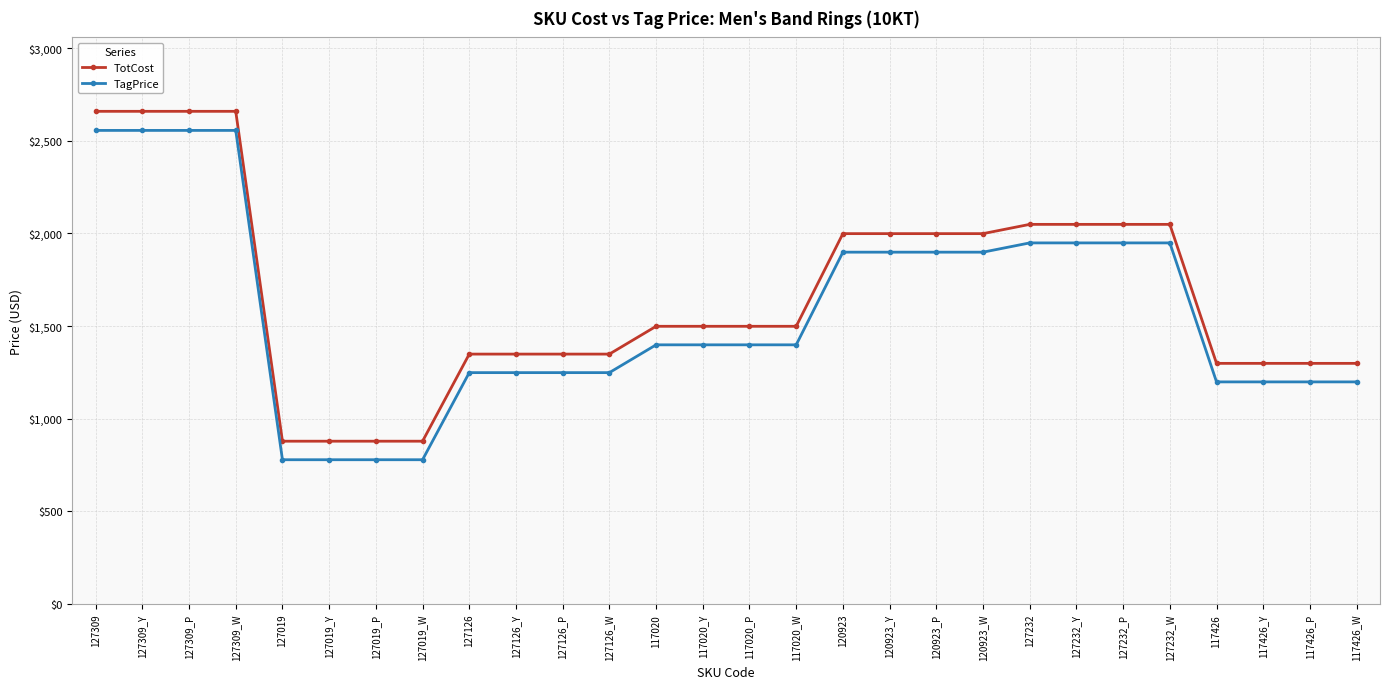

What is the average value of the TotCost series?

1676